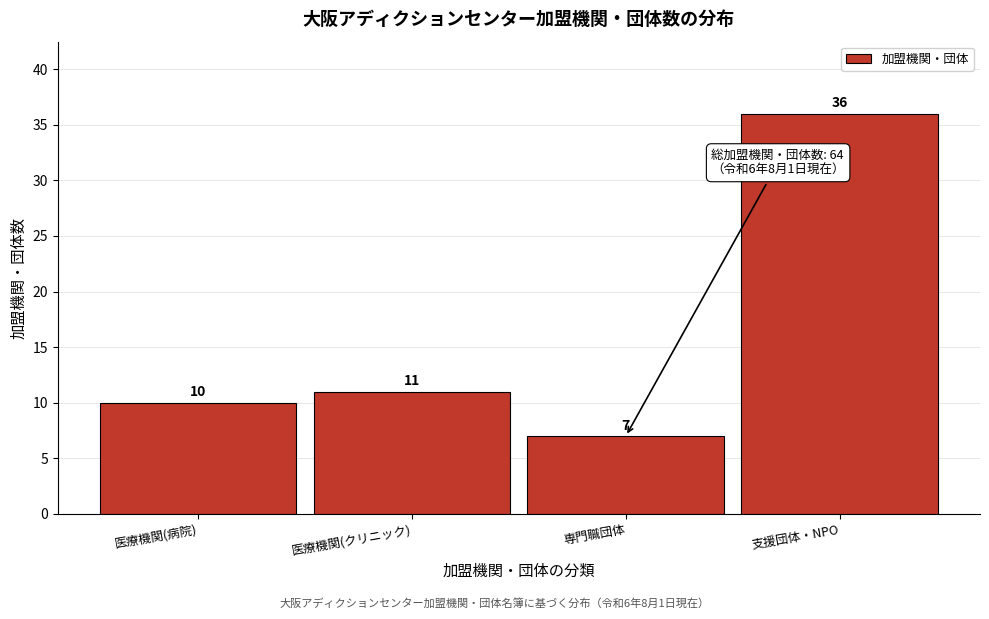

Reading left to right, transcribe all the data shown in this chart.

10	11	7	36